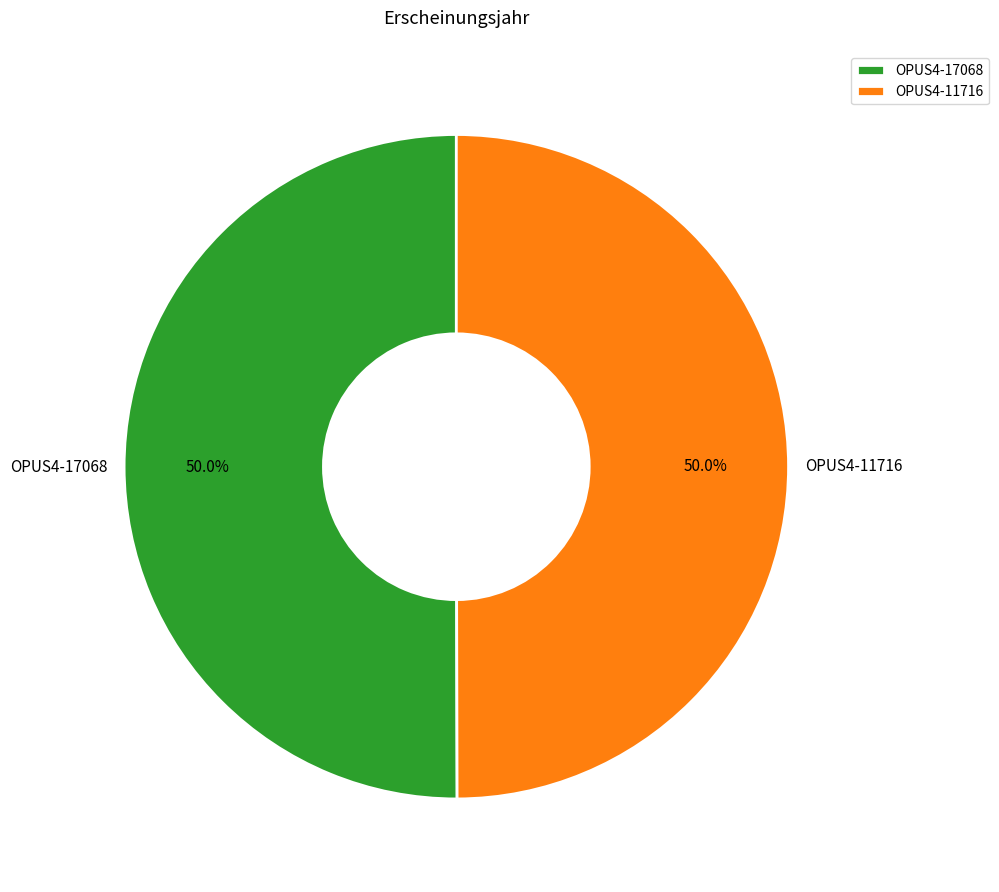

What is the ratio of the value at OPUS4-17068 to the value at OPUS4-11716?

1.0